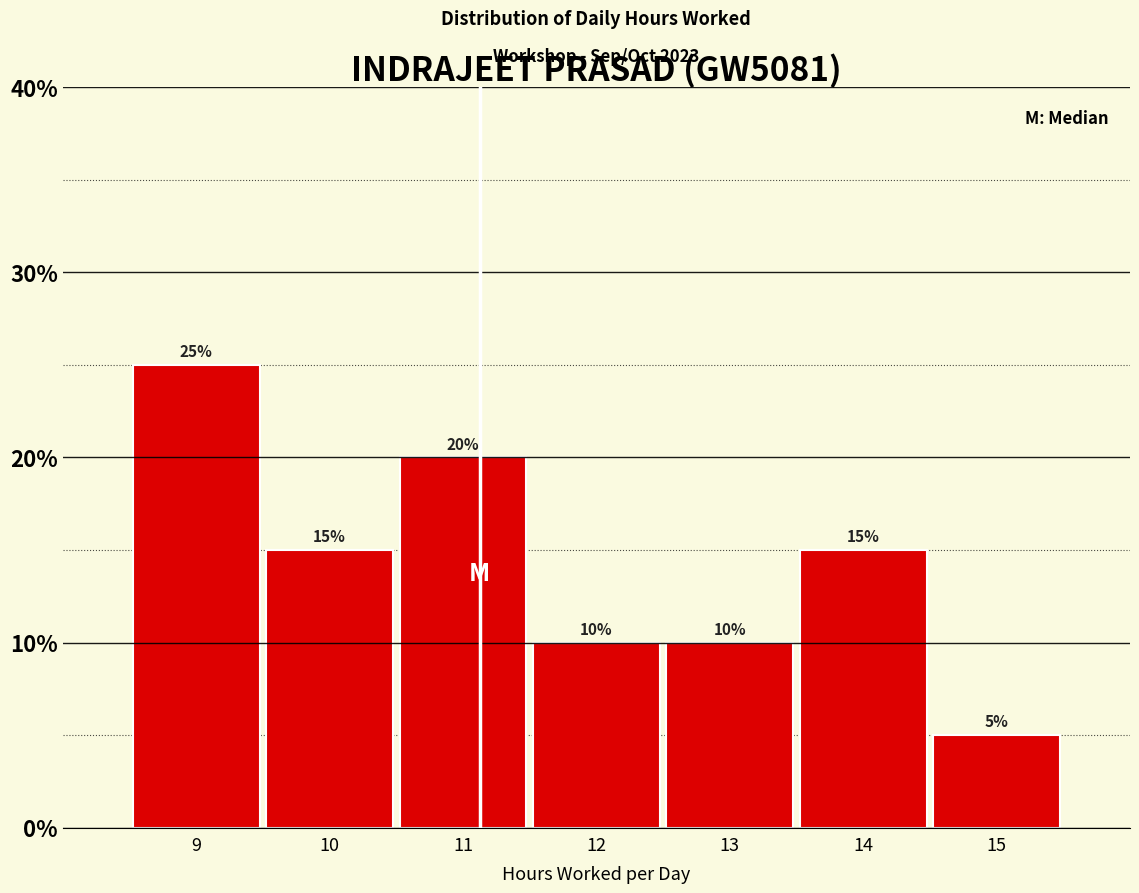

Reading left to right, list all the values displayed in this chart.

25	15	20	10	10	15	5